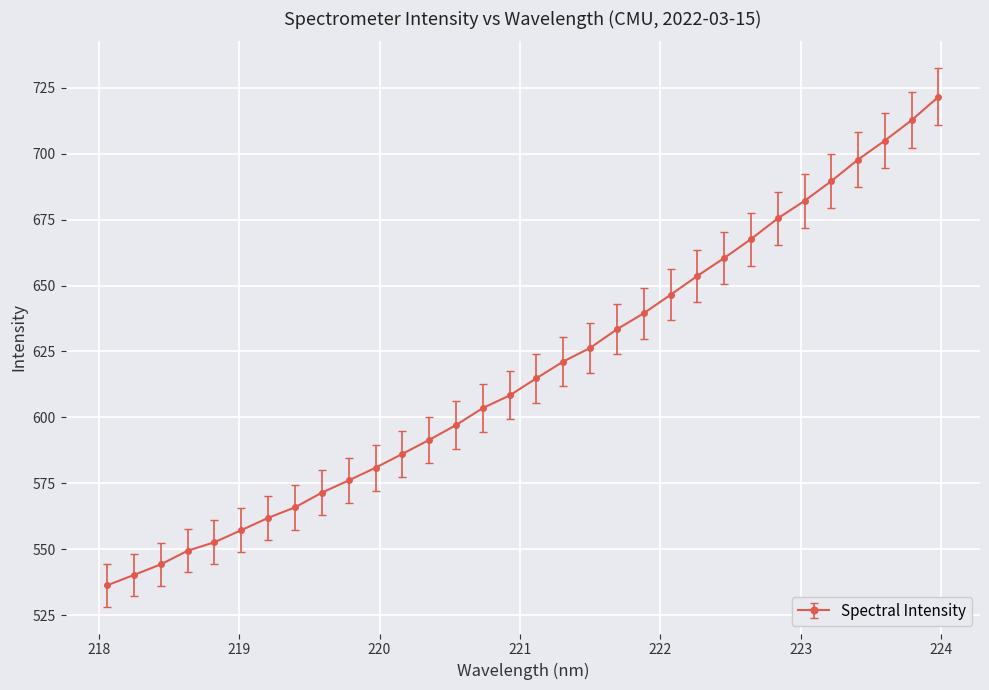

What is the value of the 27th point from the left?

682.1